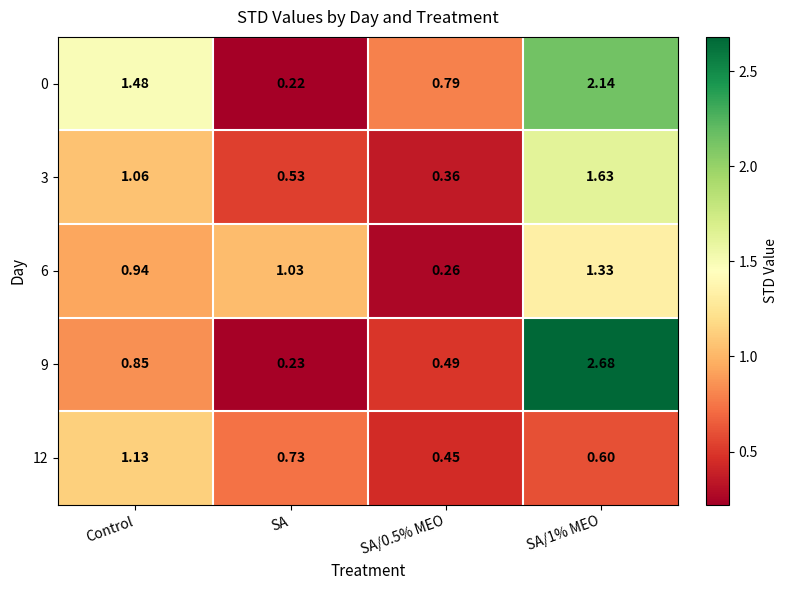

Is the value of 9 at Control greater than the value of 3 at SA/0.5% MEO?

Yes